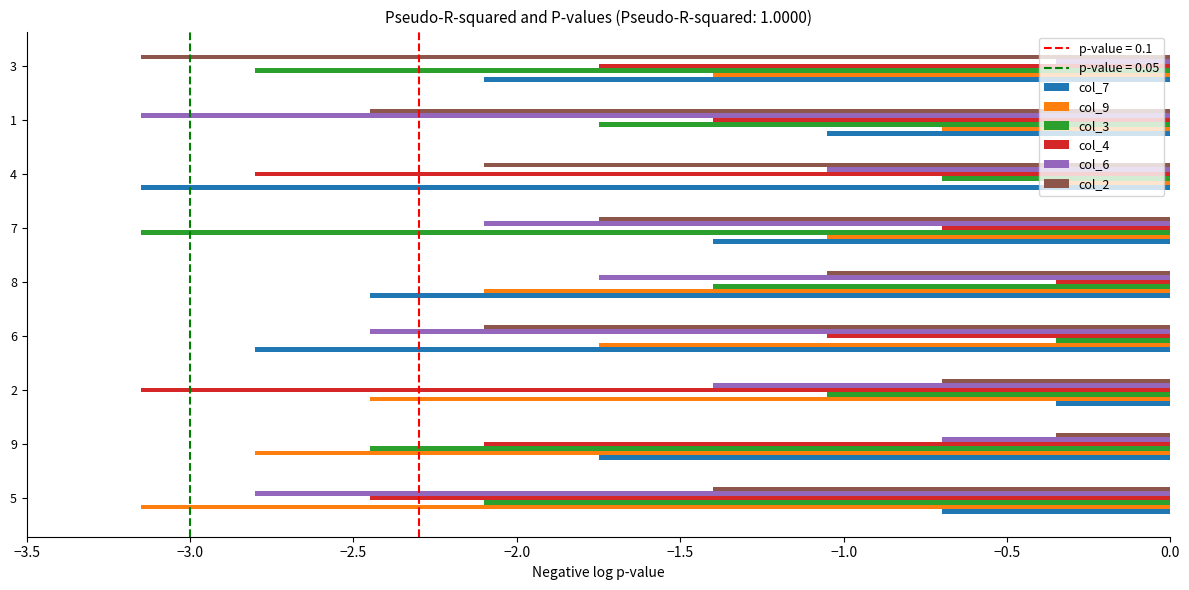

Which series changed the most between 9 and 1?

col_6